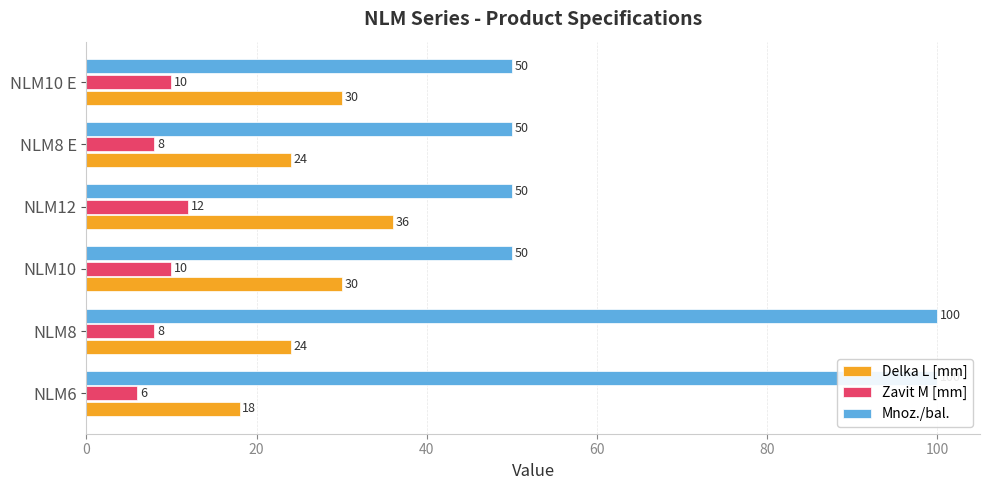

List the series in order of their overall mean, highest first.

Mnoz./bal., Delka L [mm], Zavit M [mm]